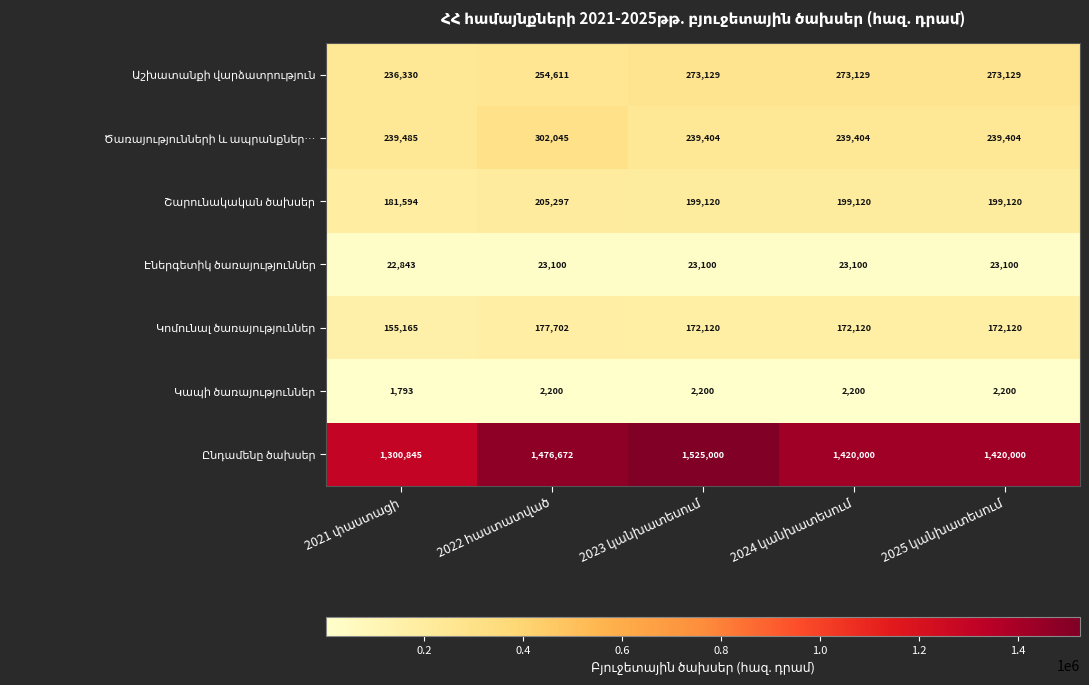

What is the maximum value shown in the chart?

1525000